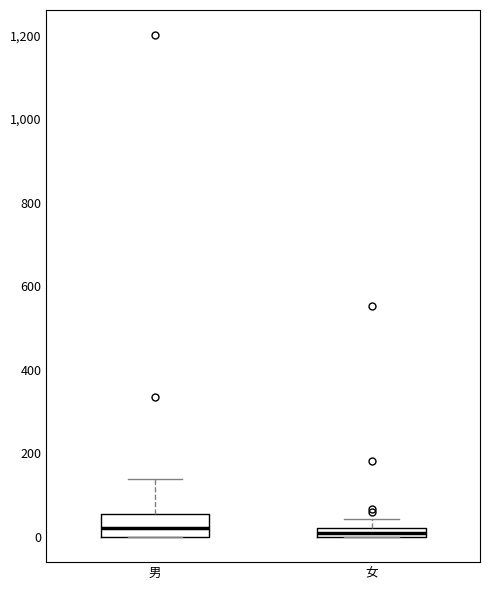

Where does the median line of the box for 男 sit on the y-axis? The values are not printed on the chart, so give them approximately, as read against the axis.

20